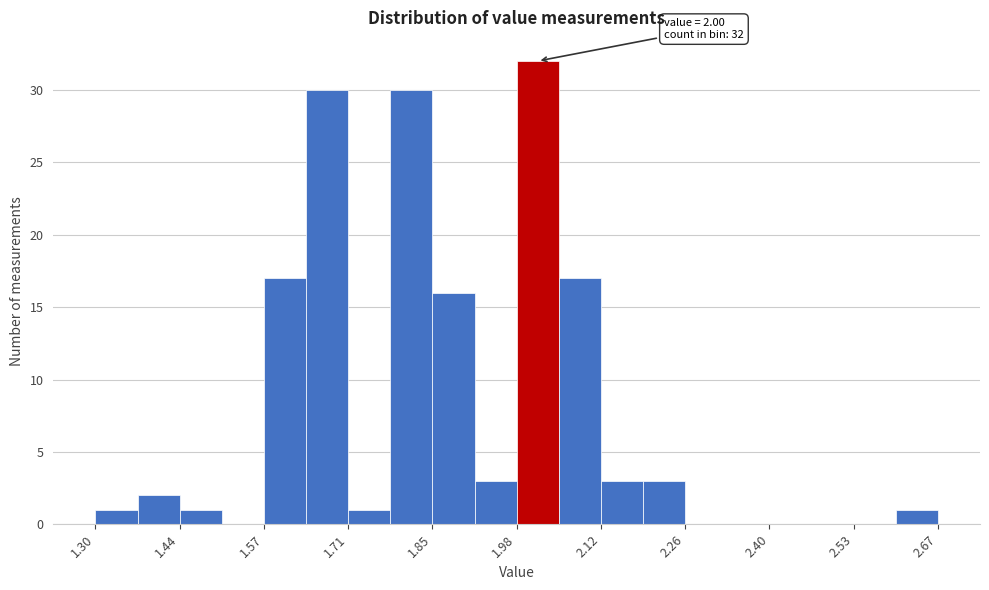

Read against the x-axis, roughly where is the centre of the tallest bar?

2.02